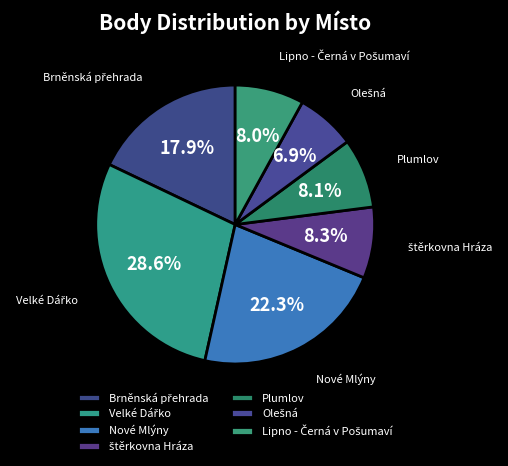

Count the number of slices in the pie.

7